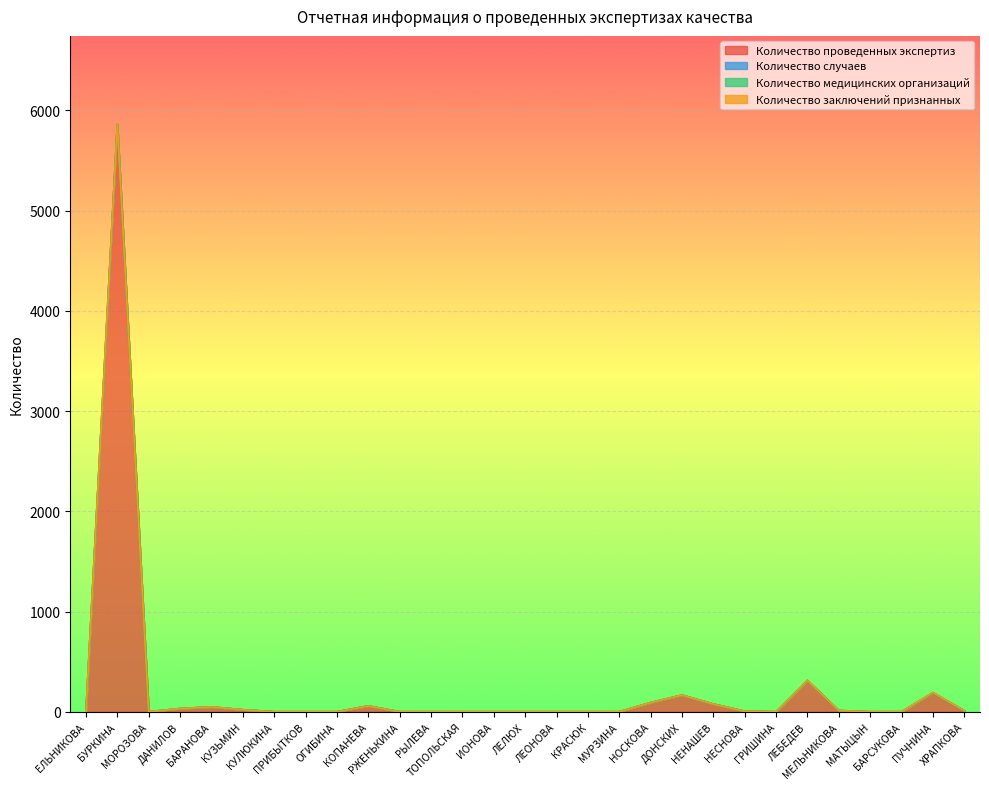

Does the chart display data point markers on the line(s)?

No